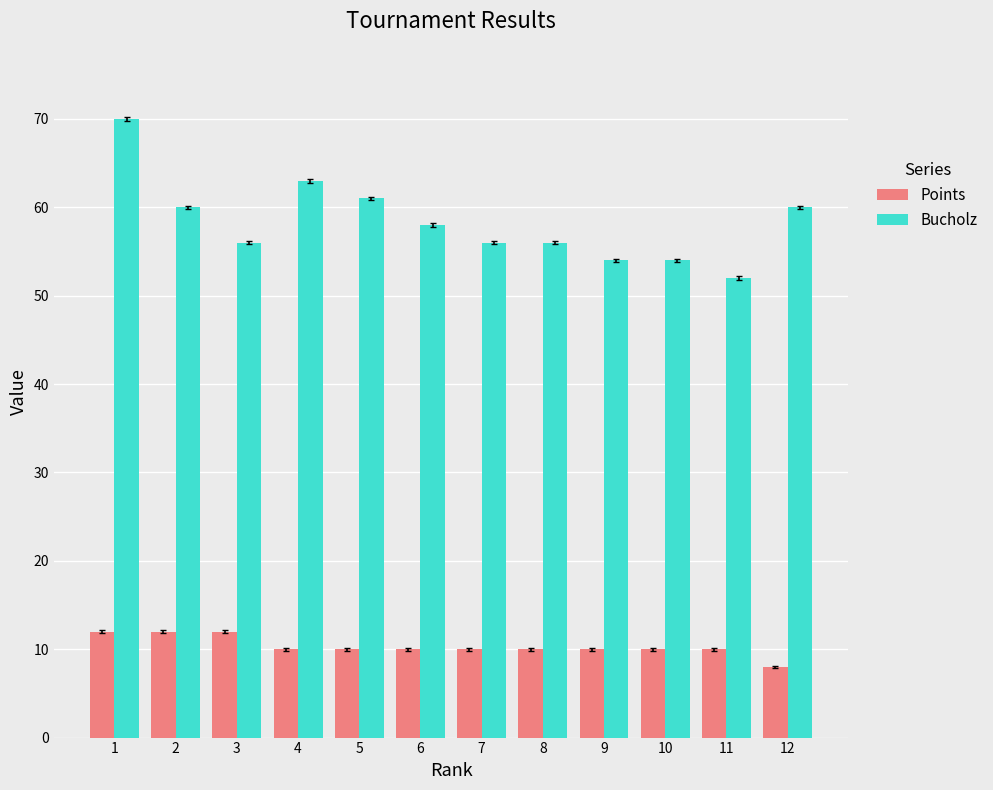

At how many categories does at least one series exceed 14?

12